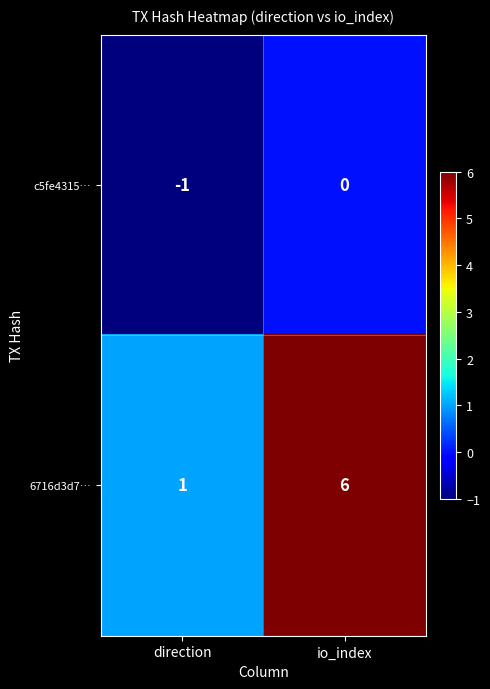

Reading left to right, what are all the values shown in this chart?

c5fe4315…: -1	0
6716d3d7…: 1	6